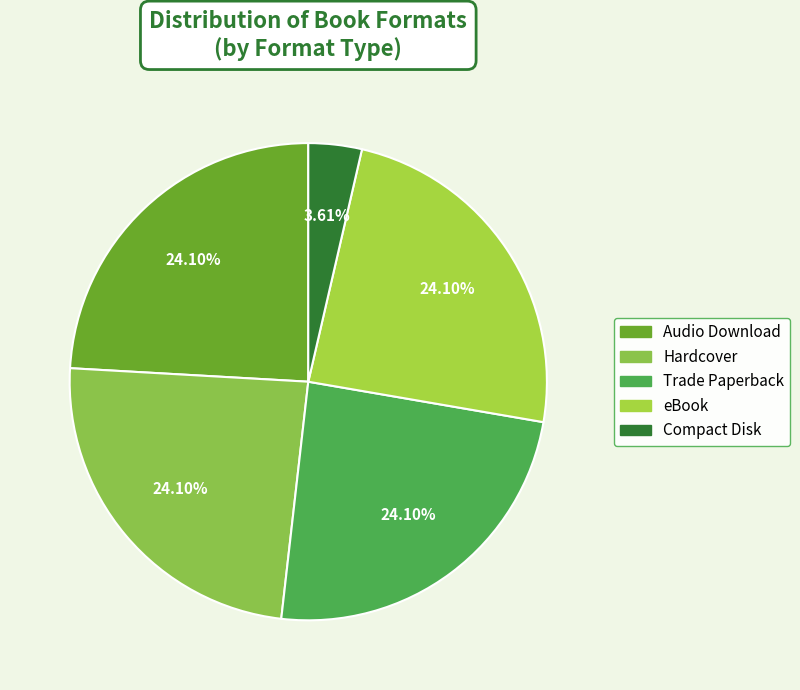

Does Hardcover account for over 50% of the chart?

No